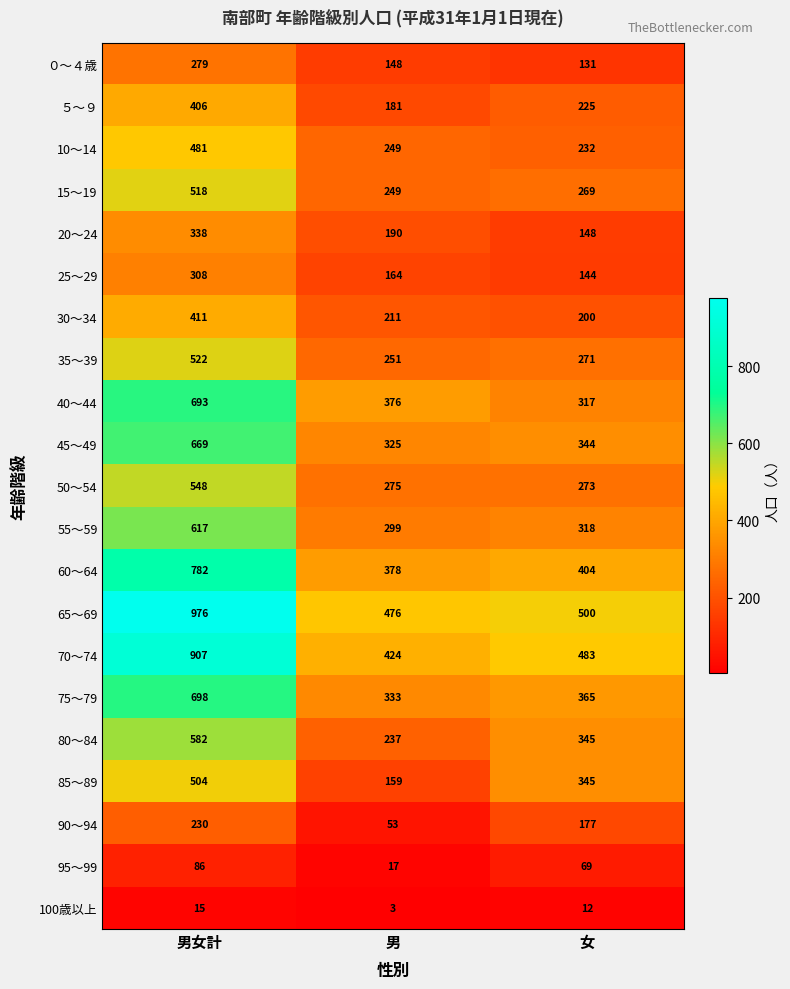

What is the total value across all series at 女?

5572